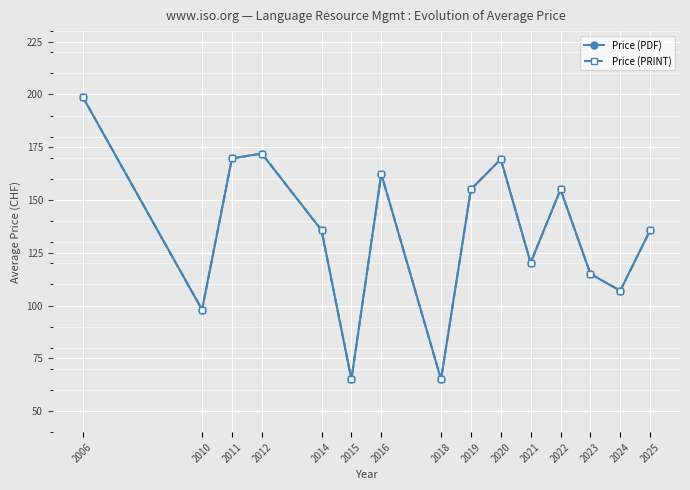

True or false: Price (PRINT) and Price (PDF) cross at least once.

False